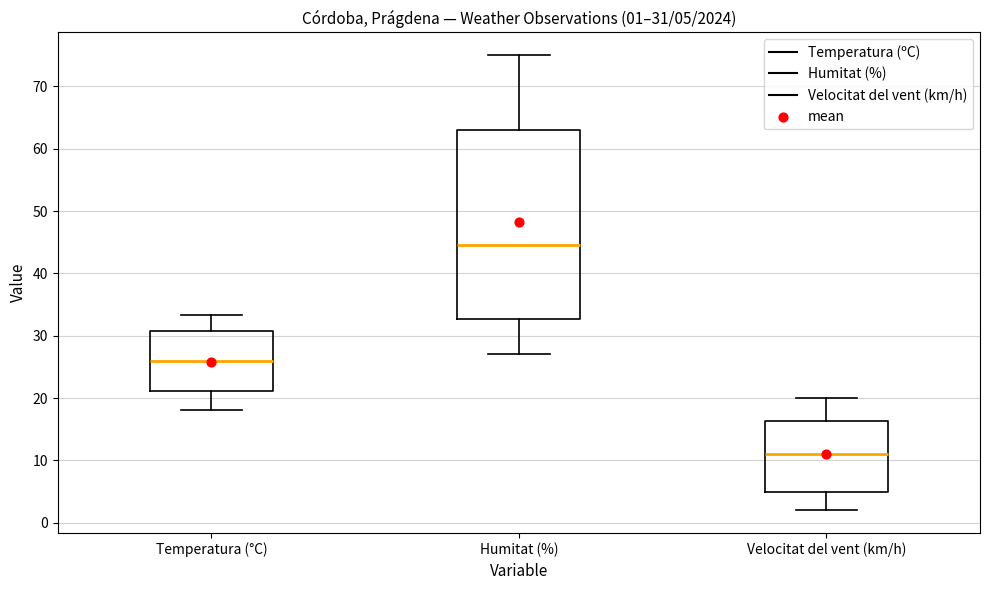

Which box is the tallest, from its lower edge to its upper edge?

Humitat (%)